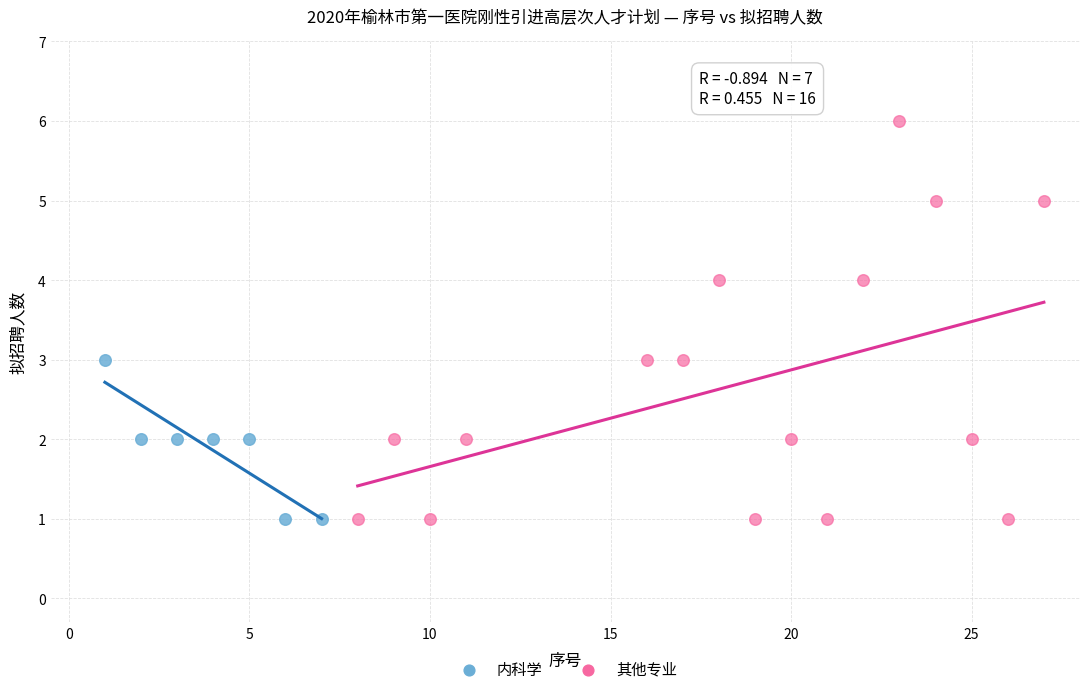

Which series reaches the maximum Y coordinate?

其他专业